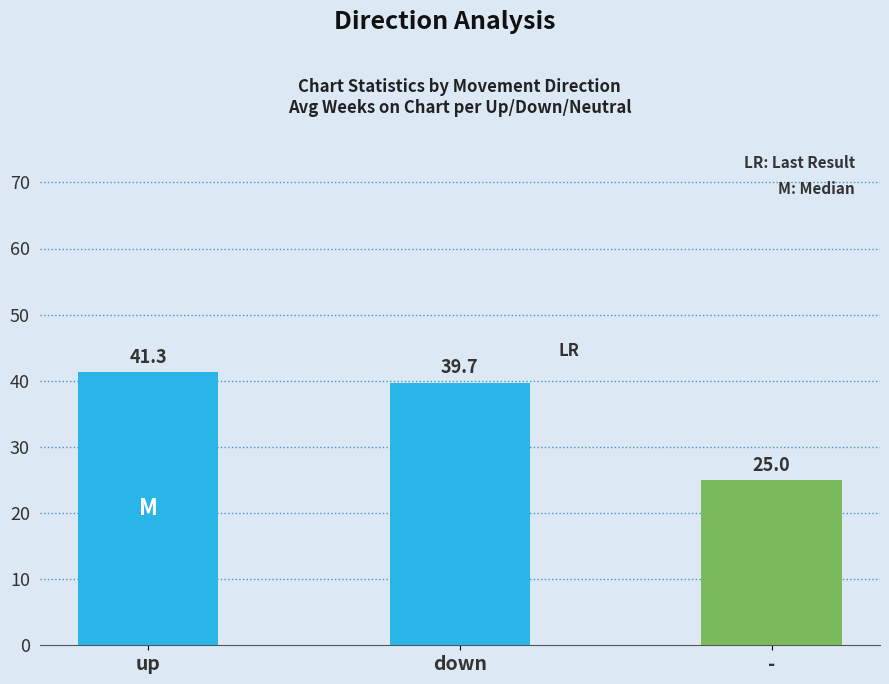

What is the approximate value at up?

41.3